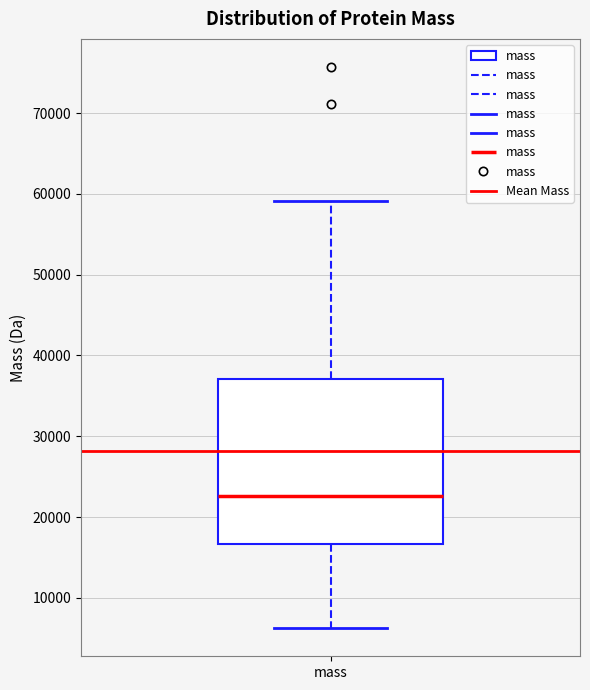

Read this box plot against the y-axis: the position of the median line, the range covered by the box, and the ends of both whiskers. The values are not printed on the chart, so give them approximately, as read against the axis.

median 23000, box 17000 to 37000, whiskers 6000 to 59000